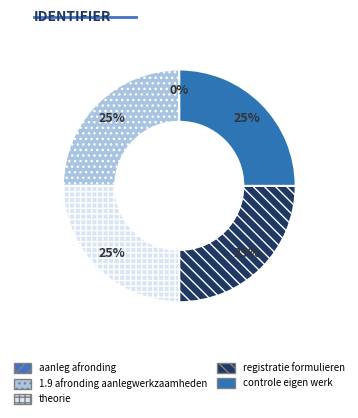

Rank the categories by value from lowest to highest.

aanleg afronding, 1.9 afronding aanlegwerkzaamheden, theorie, registratie formulieren, controle eigen werk